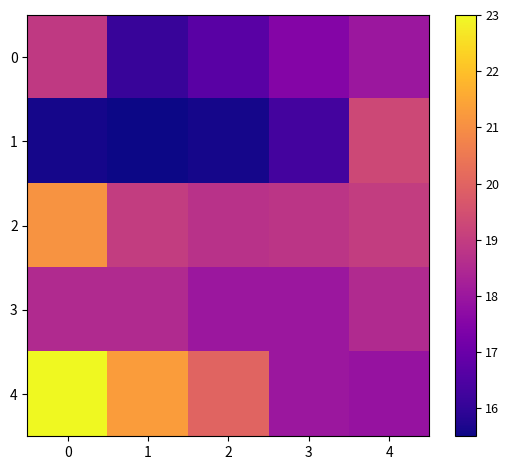

Reading left to right, extract all data points from this chart.

0: 0=18.9	1=16.1	2=16.7	3=17.5	4=18.0
1: 0=15.6	1=15.5	2=15.6	3=16.3	4=19.3
2: 0=21.1	1=19.0	2=18.7	3=18.8	4=19.0
3: 0=18.5	1=18.5	2=18.0	3=18.0	4=18.5
4: 0=23.0	1=21.3	2=20.0	3=18.0	4=17.9